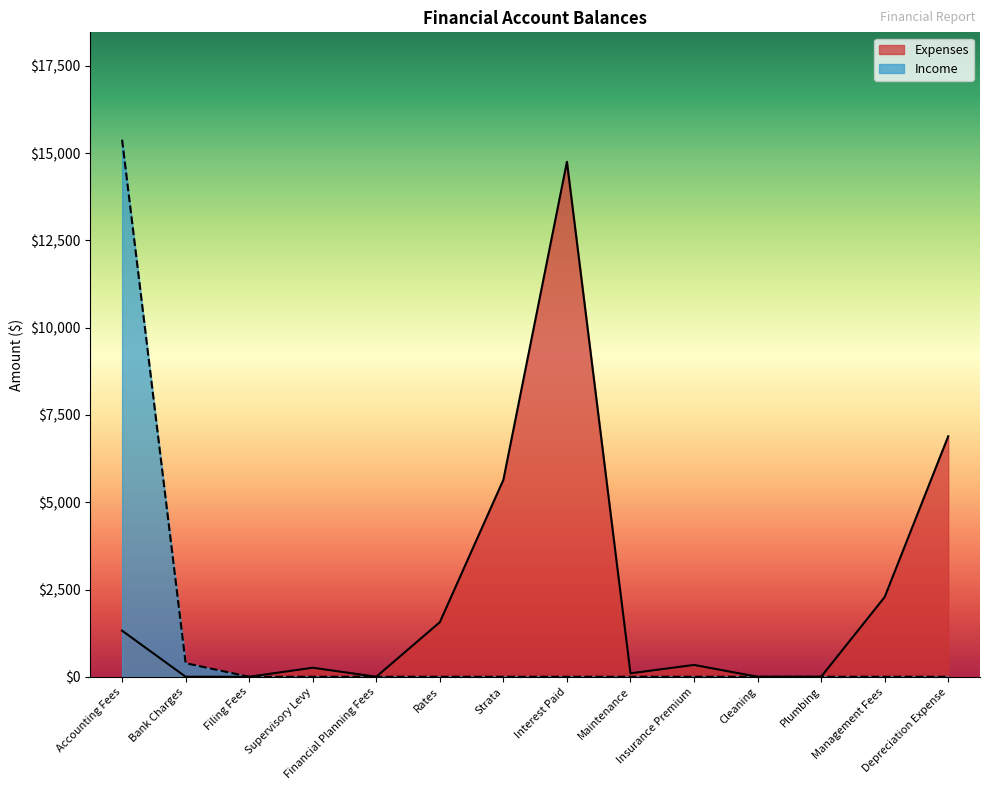

What is the total value across all series at Maintenance?

99.0